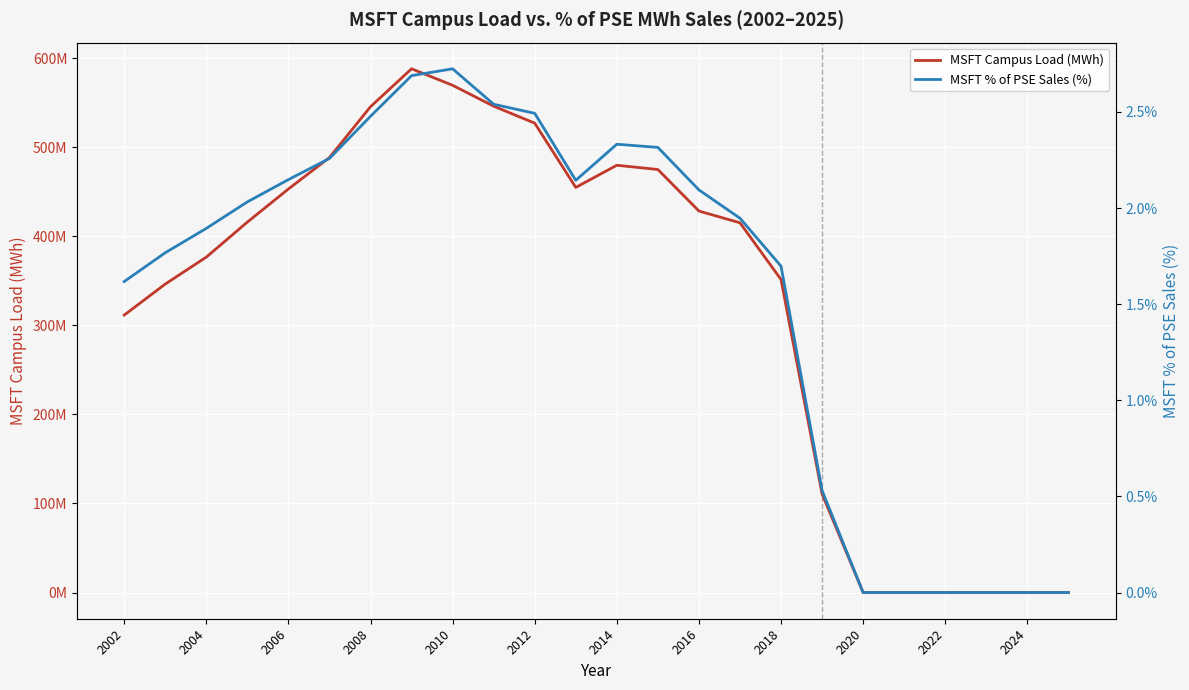

Is the value of MSFT % of PSE Sales (%) at 2006 greater than the value of MSFT Campus Load (MWh) at 15?

No